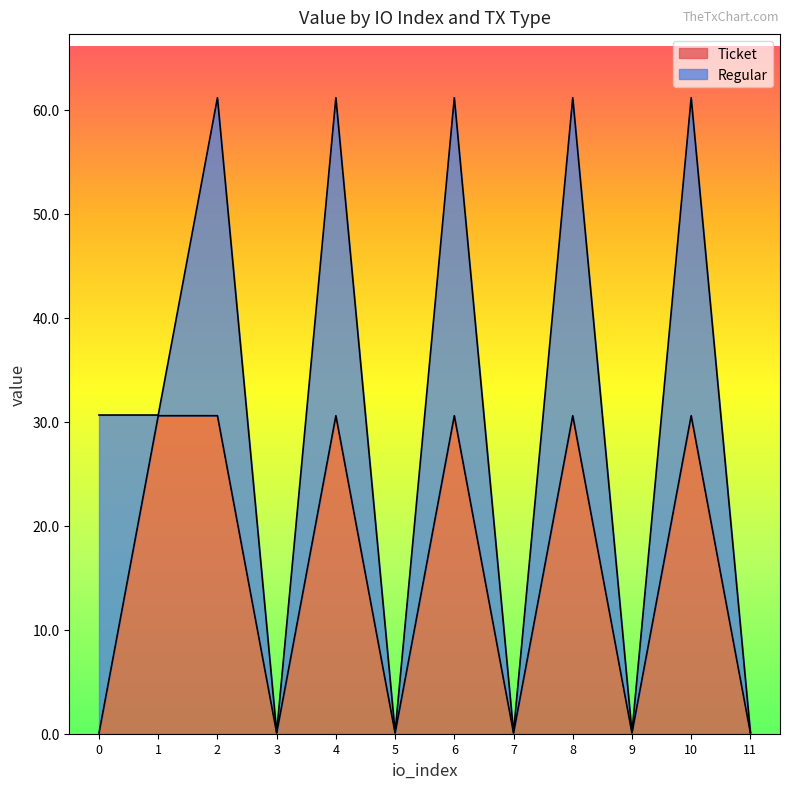

Reading left to right, what are all the values shown in this chart?

0.1	30.6	30.6	0.1	30.6	0.1	30.6	0.1	30.6	0.1	30.6	0.1